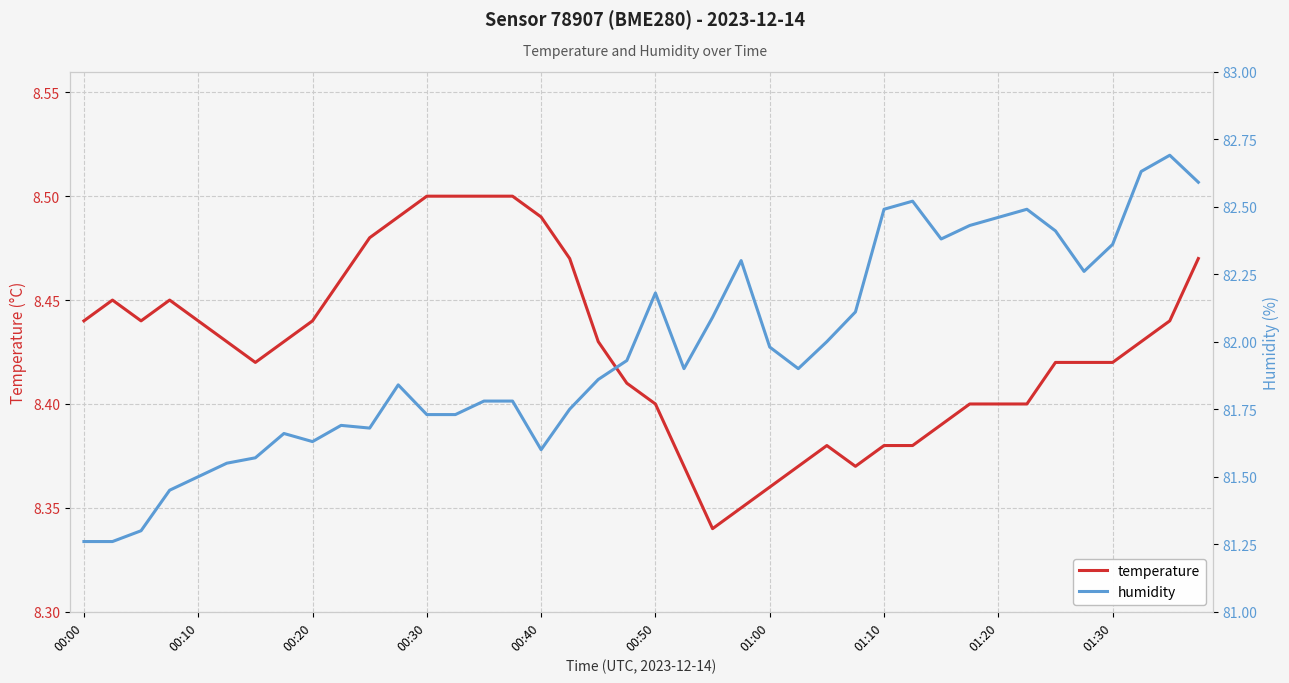

The value of temperature at 14 is 14.3. True or false?

False